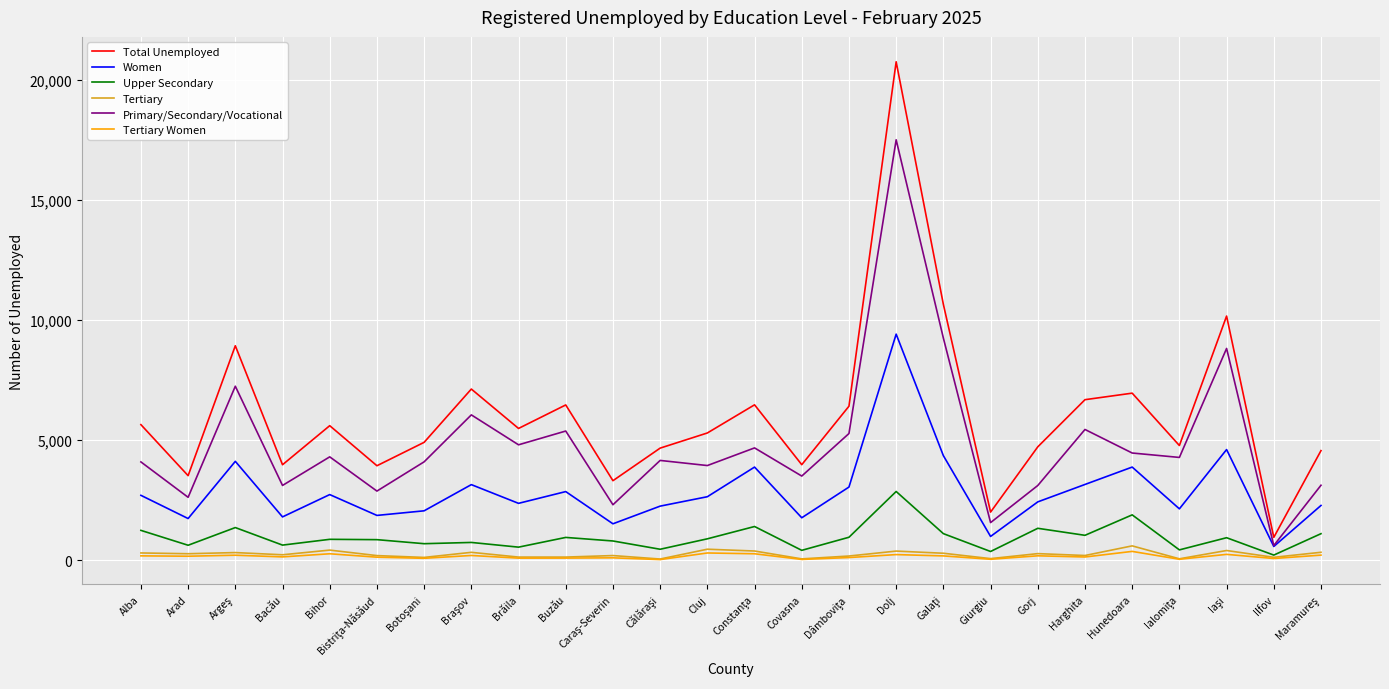

The value of Women at Covasna is 1772. True or false?

True